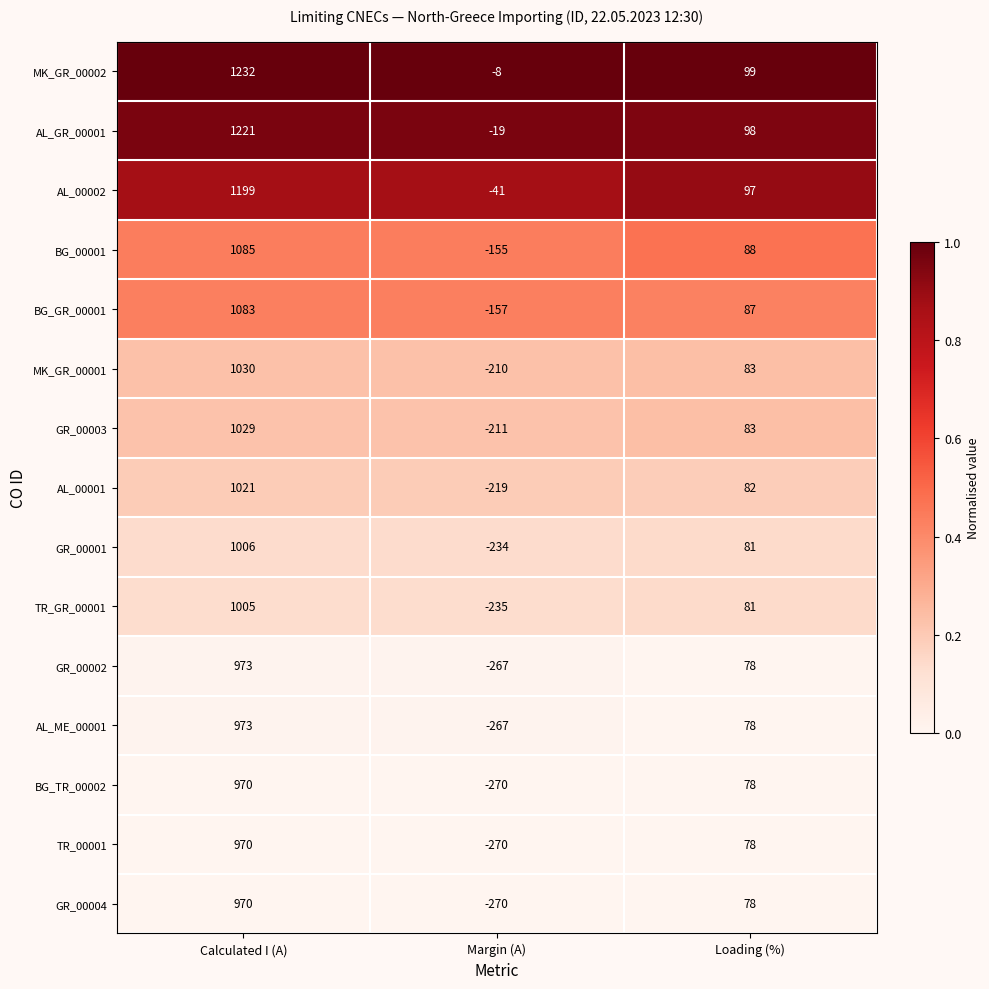

How many distinct data groups are displayed?

15